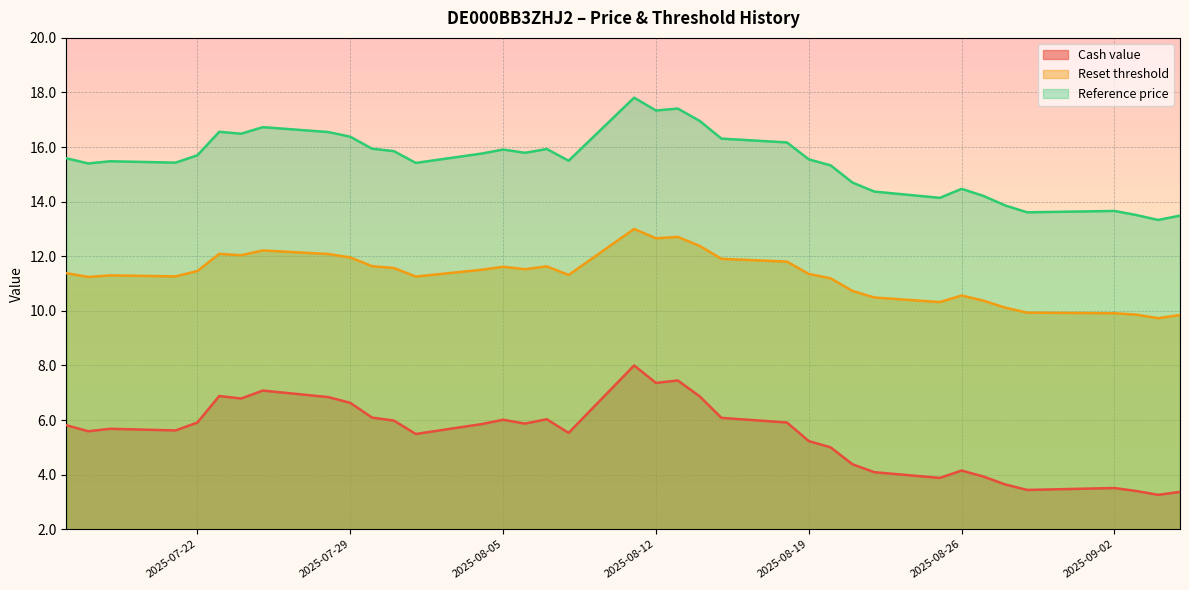

Which label corresponds to the largest value in the chart?

2025-08-11